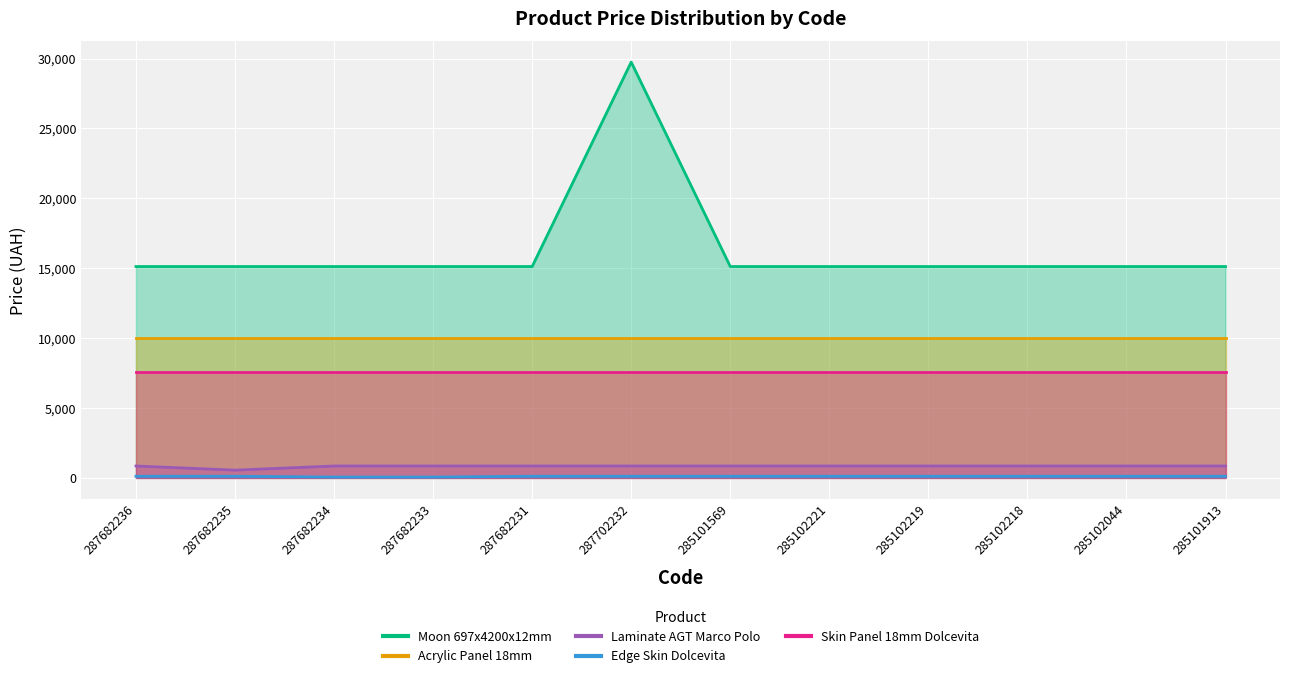

True or false: Laminate AGT Marco Polo and Edge Skin Dolcevita cross at least once.

False